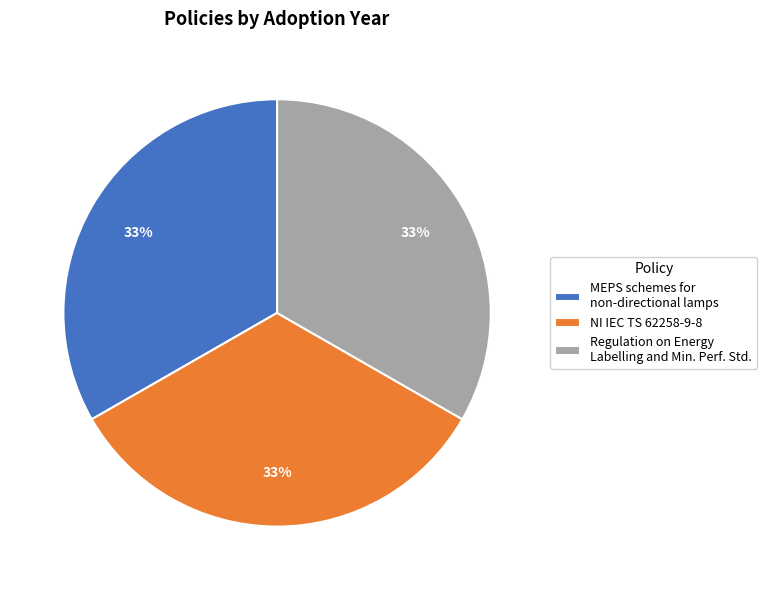

Is it true that MEPS schemes for non-directional lamps is 20% of the pie?

False